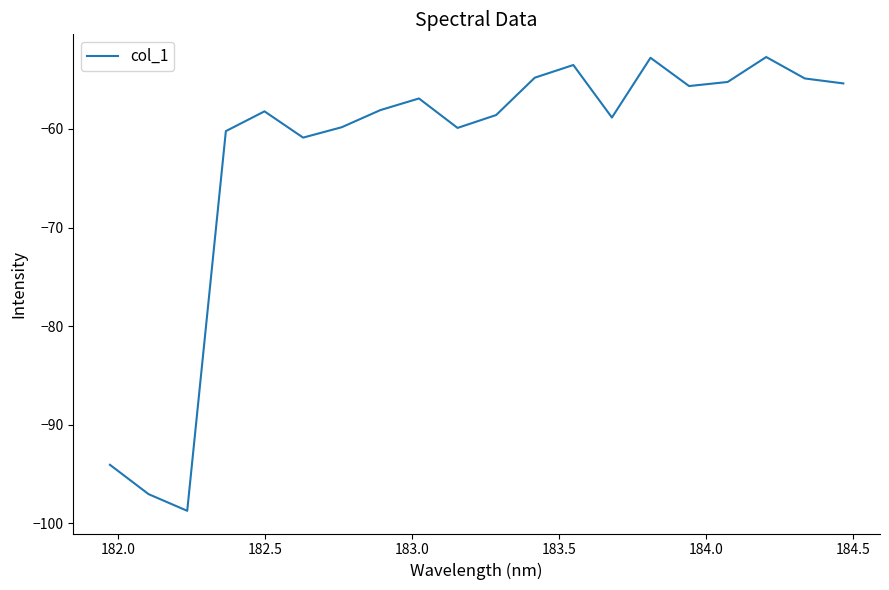

What is the difference between the maximum and minimum values?

46.0